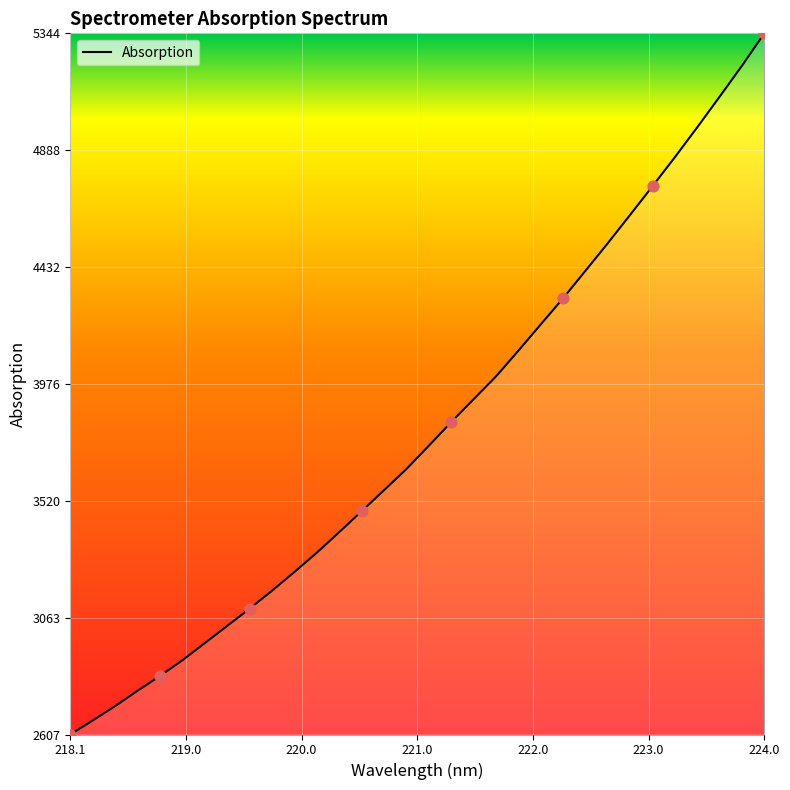

What is the smallest value displayed?

2607.4